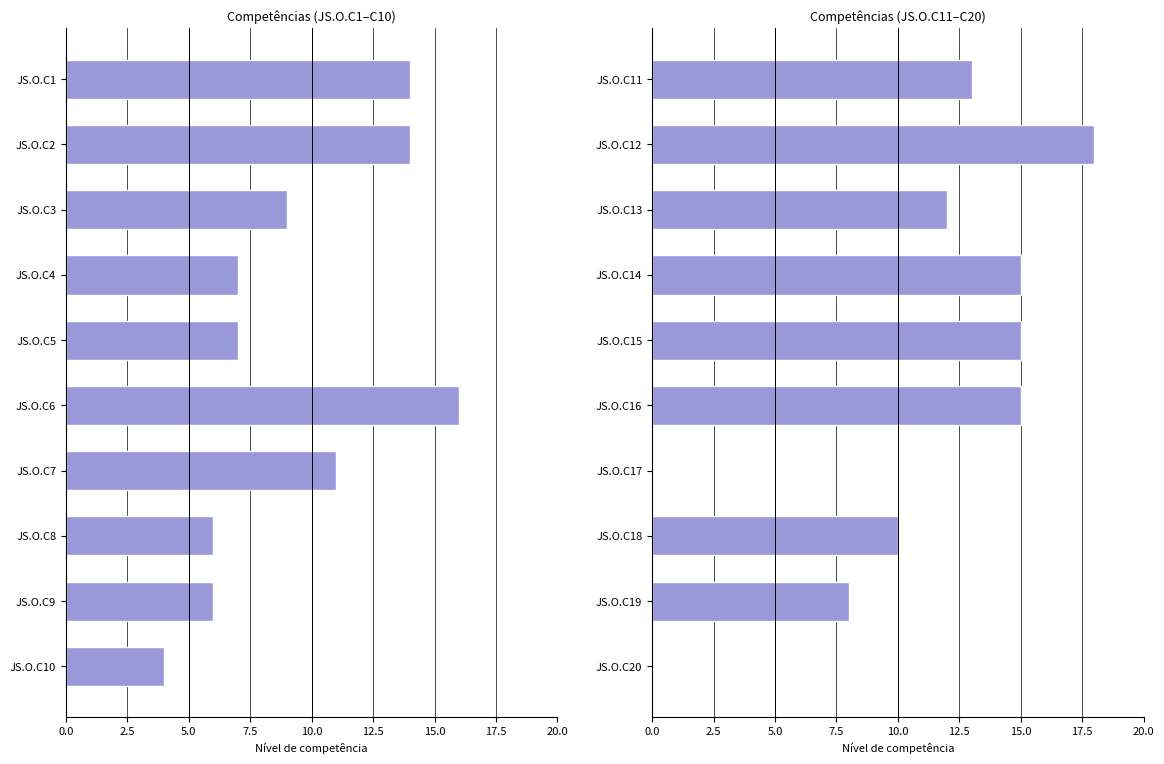

Between JS.O.C19 and JS.O.C12, which is larger?

JS.O.C12